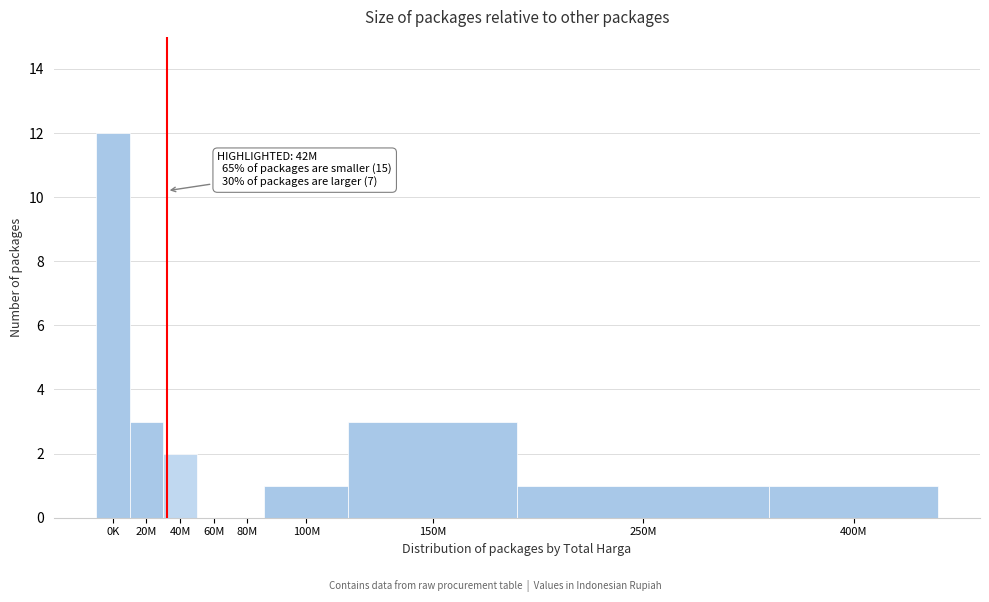

Reading left to right, extract all data points from this chart.

0K=12	20M=3	40M=2	60M=0	80M=0	100M=1	150M=3	250M=1	400M=1